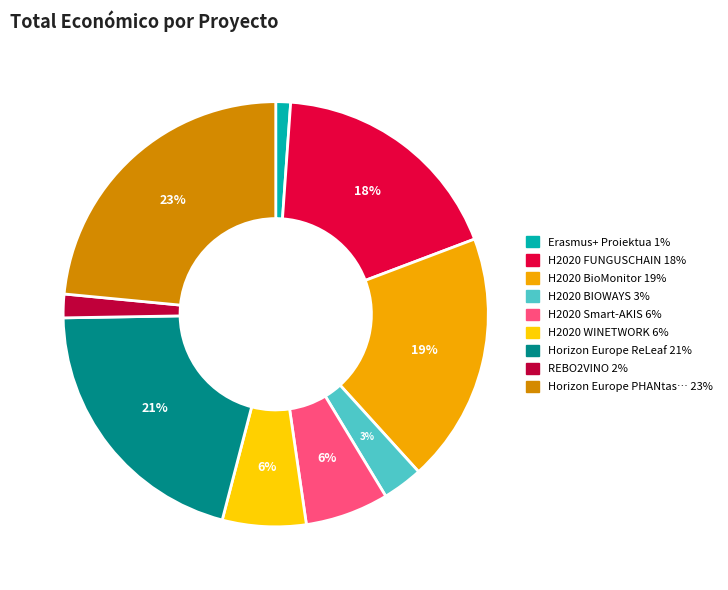

How many segments does this pie chart have?

9